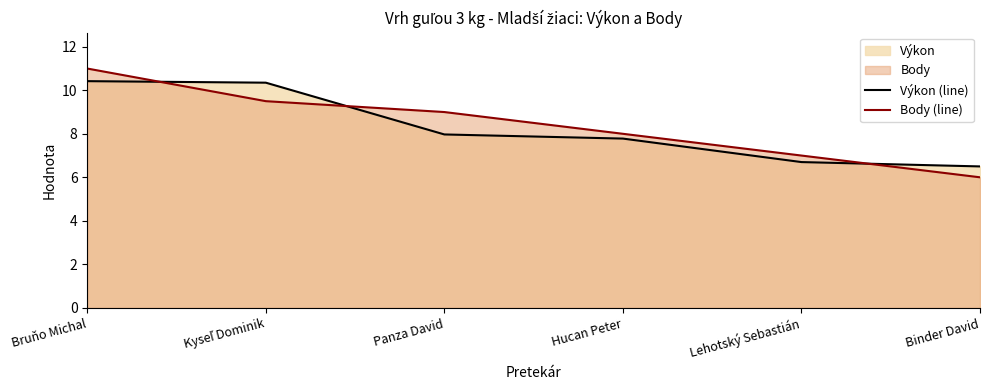

Which series has the widest spread of values?

Body (line)